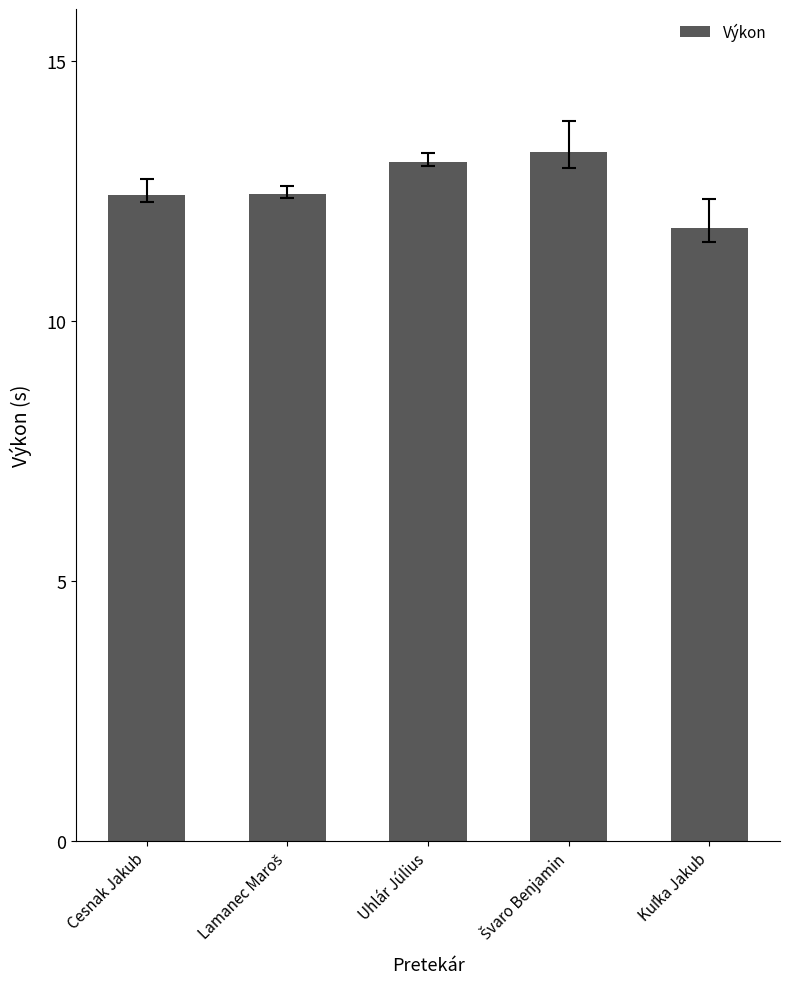

What is the maximum value shown in the chart?

13.2